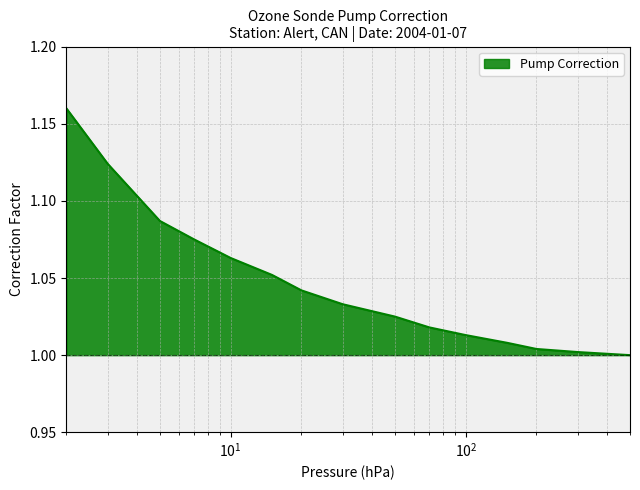

Does the chart have visible grid lines?

Yes